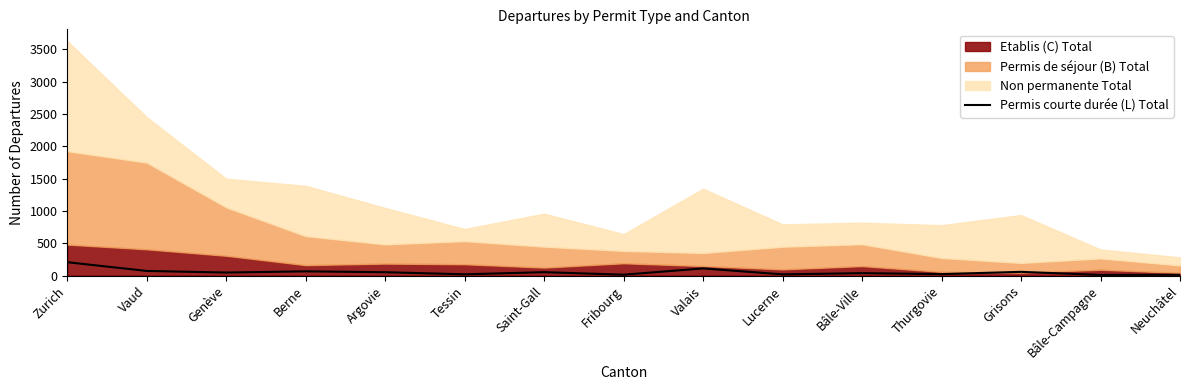

The value of Permis courte durée (L) Total at Valais is 111. True or false?

True